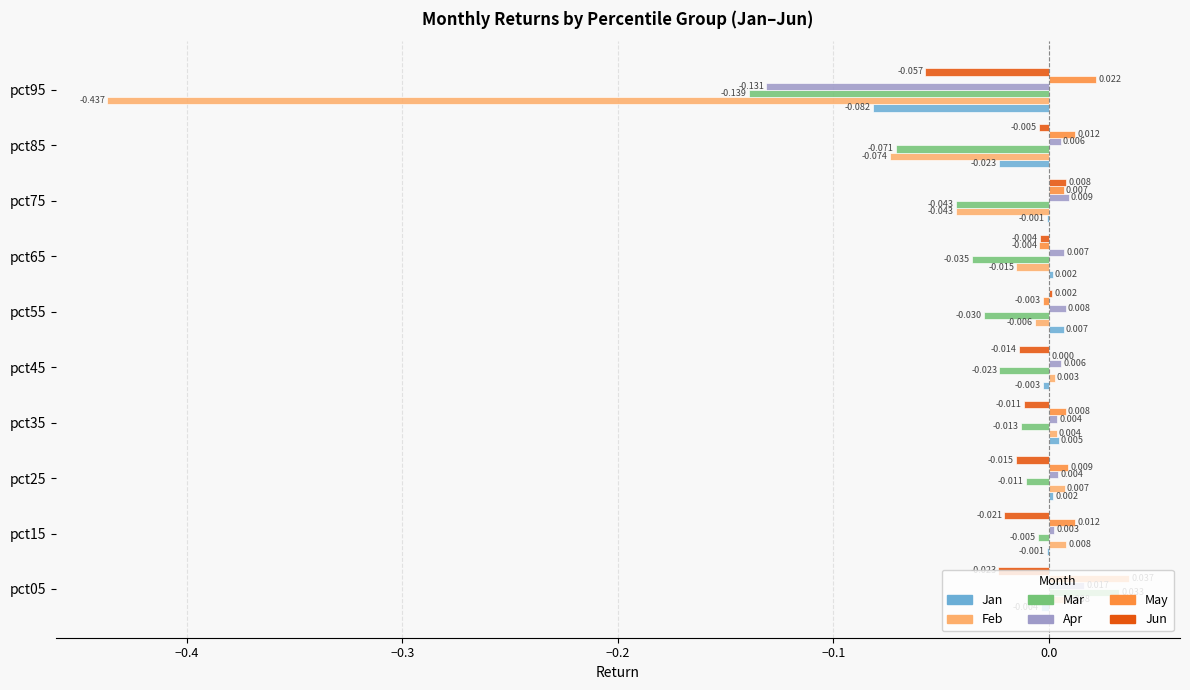

How many values in the Mar series exceed 0?

1